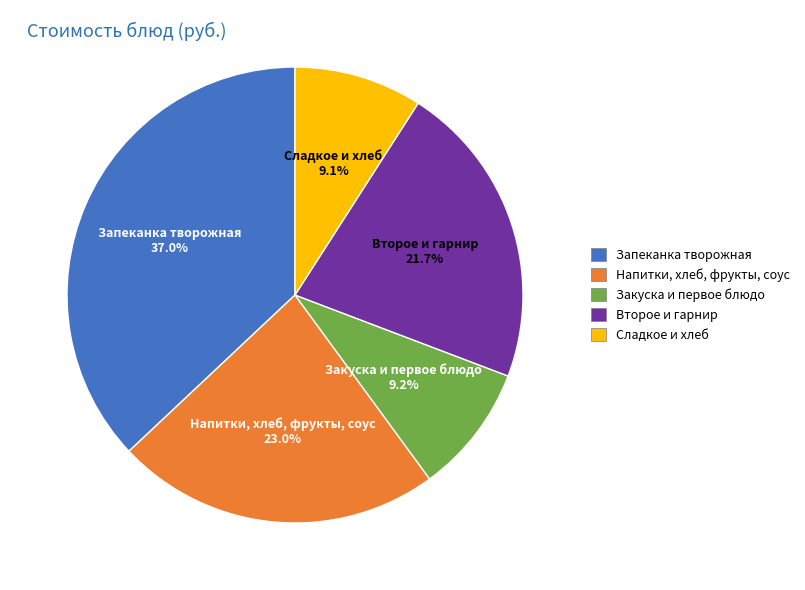

To the nearest percent, what percentage of the pie is Запеканка творожная?

37%